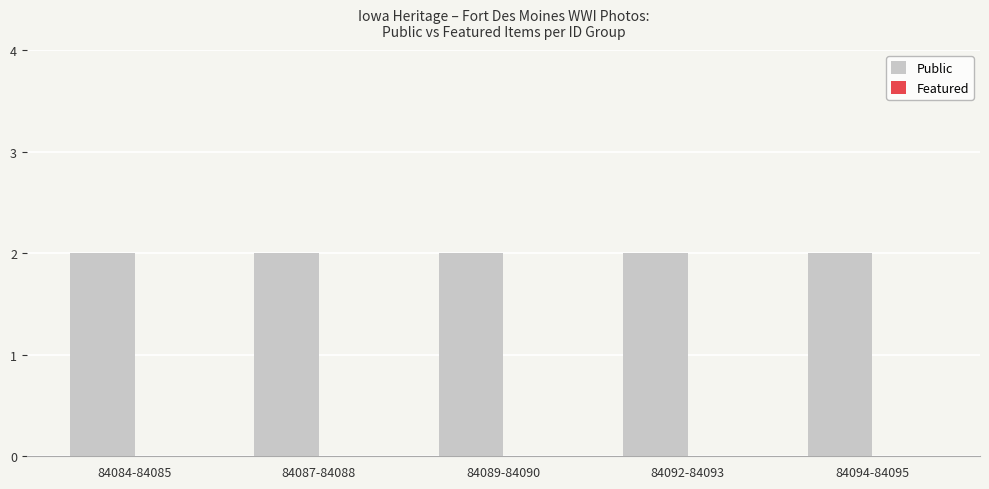

How many distinct data groups are displayed?

2